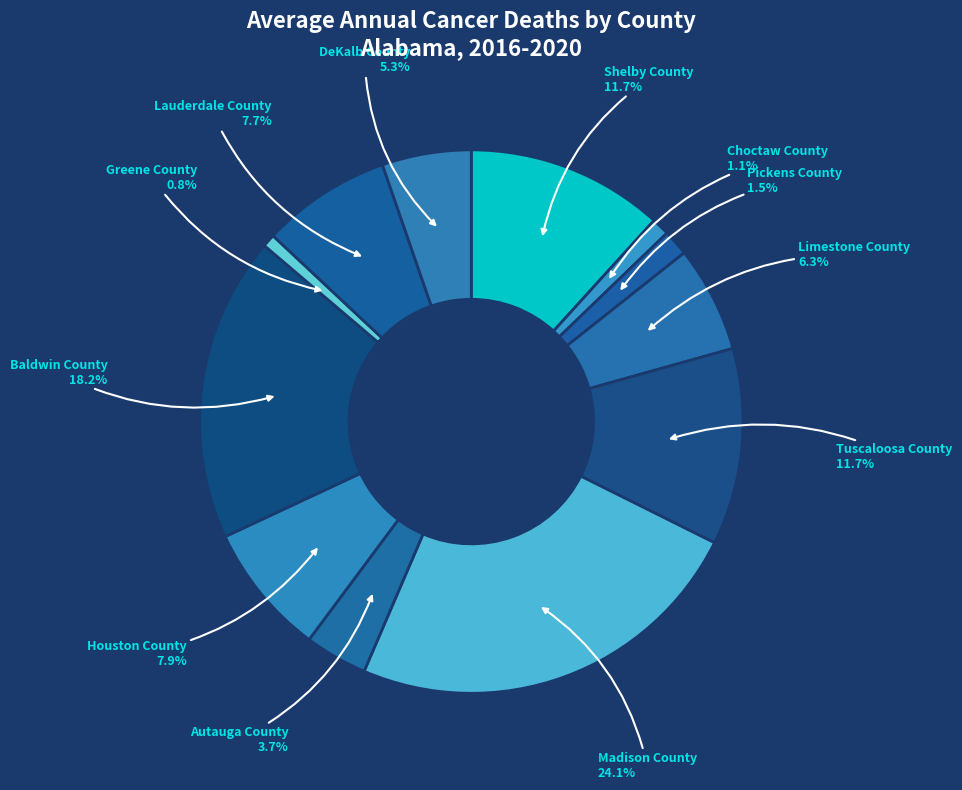

Which slice is the largest?

Madison County